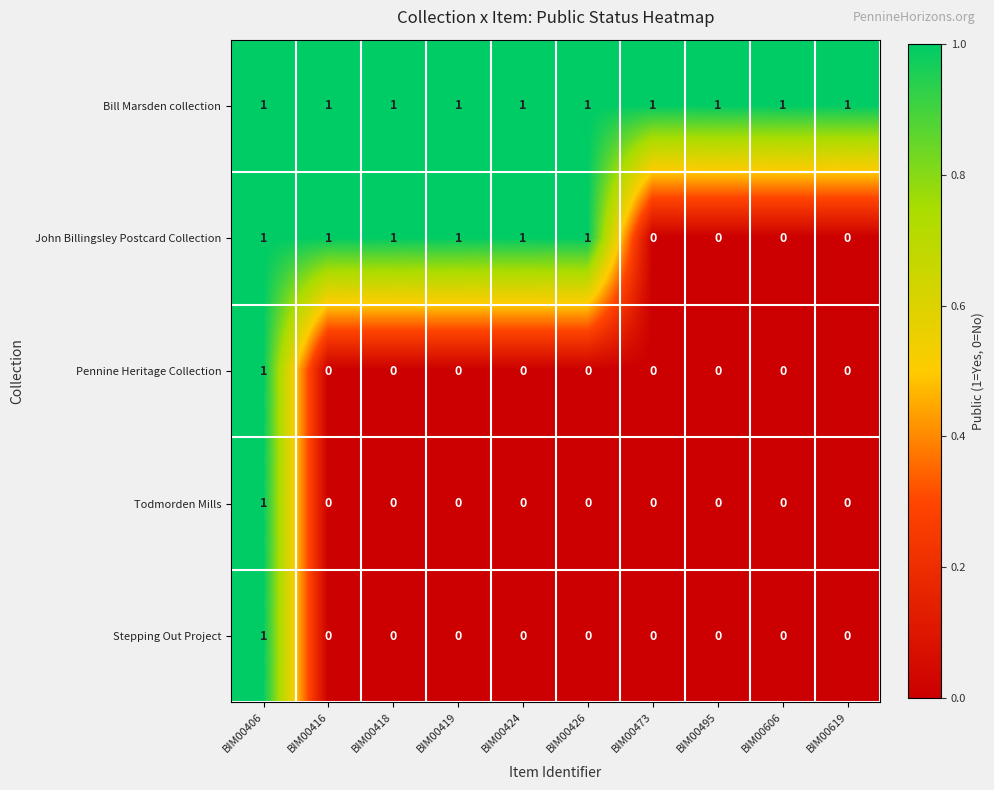

At which category is the sum across all series the highest?

BIM00406